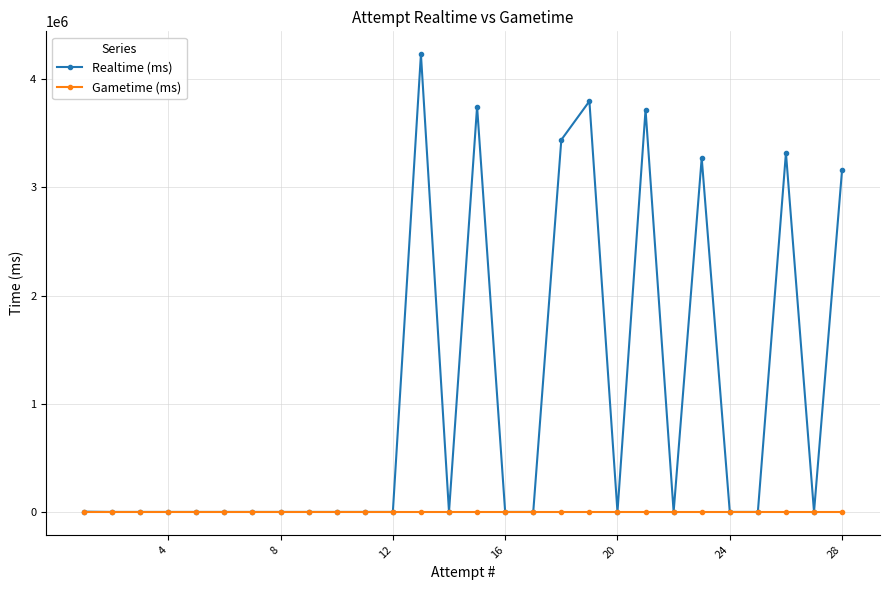

What is the greatest value displayed?

4231834